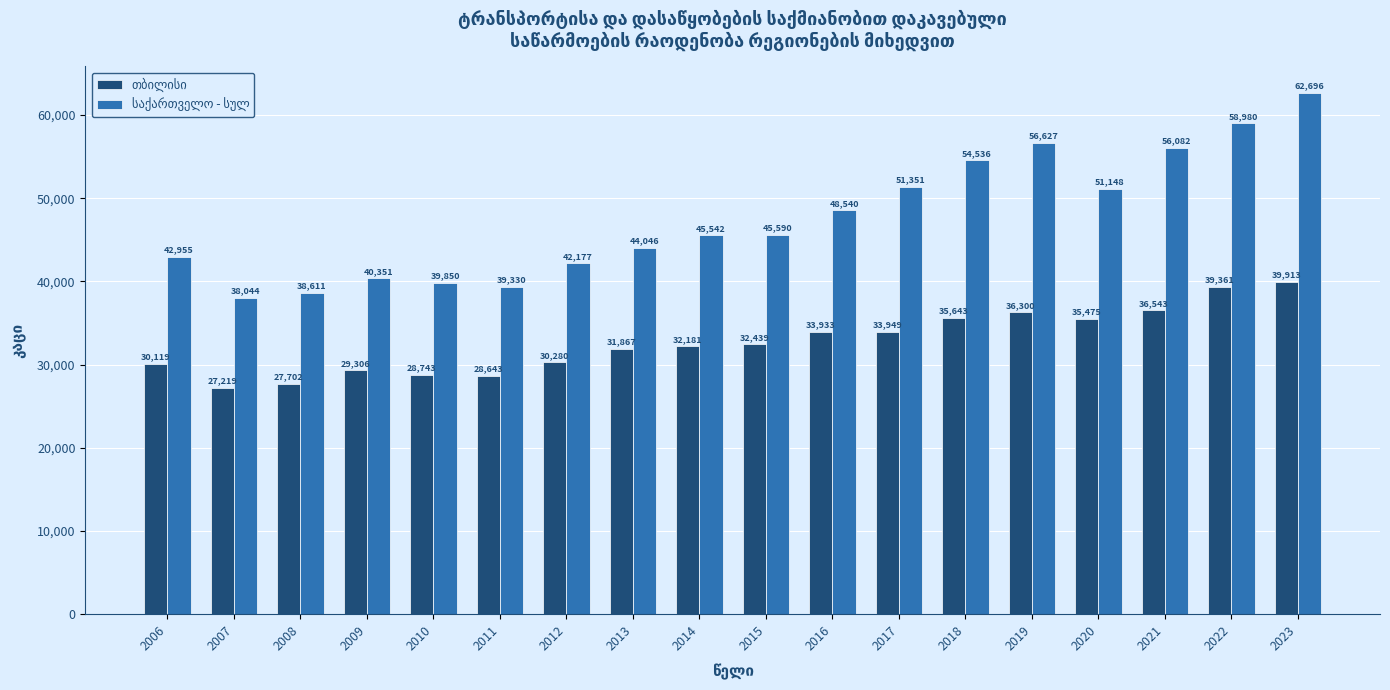

What is the spread (max minus min) of values at 2013?

12179.0